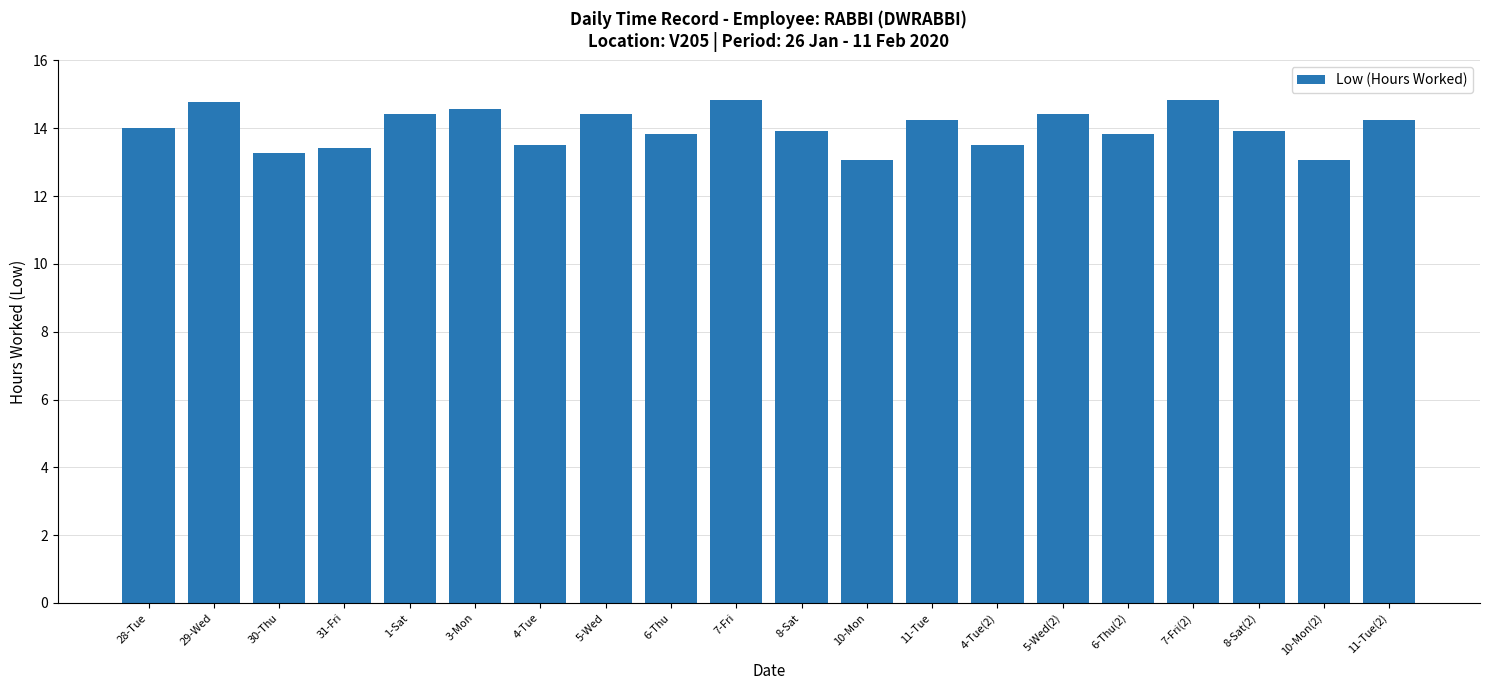

The chart shows a value of 13.1 at 10-Mon. True or false?

True